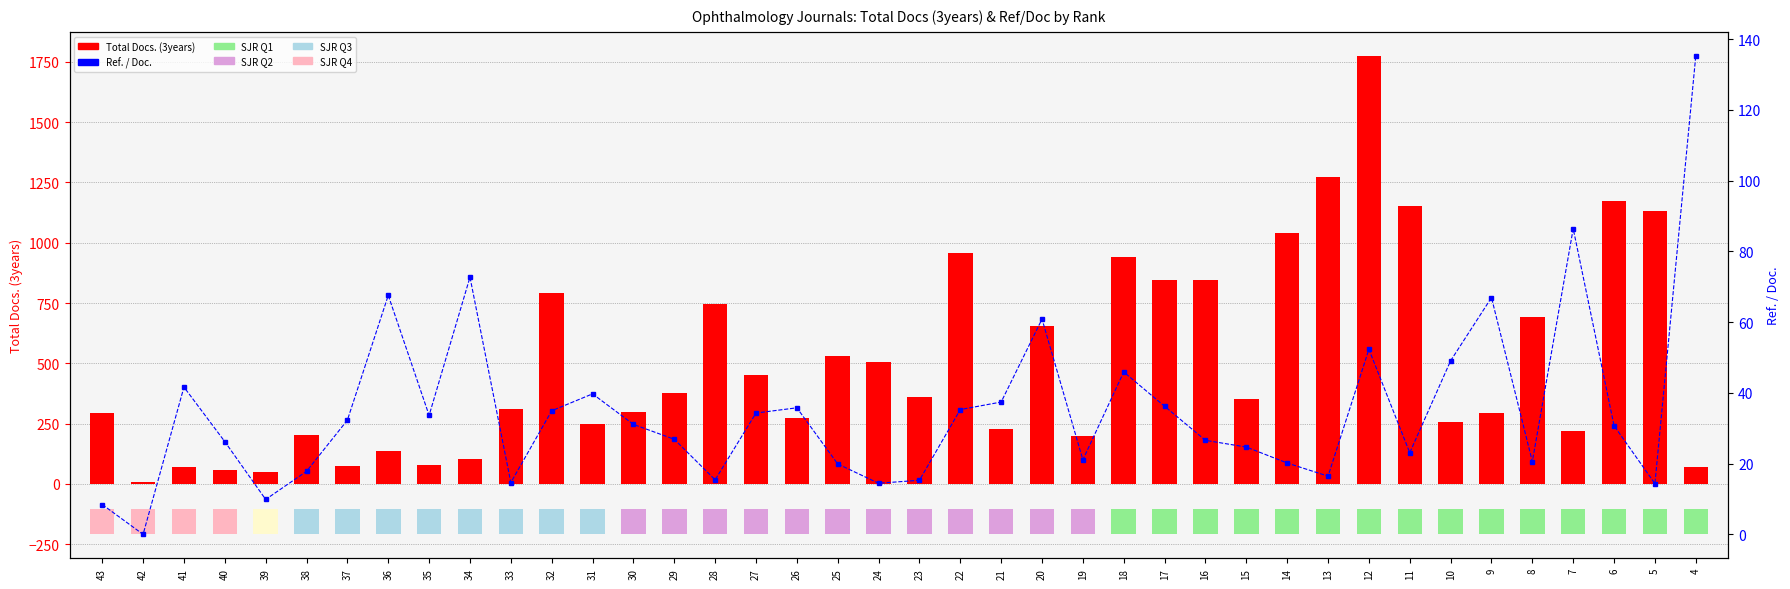

Between 27 and 4, which series saw the biggest shift?

Total Docs. (3years)